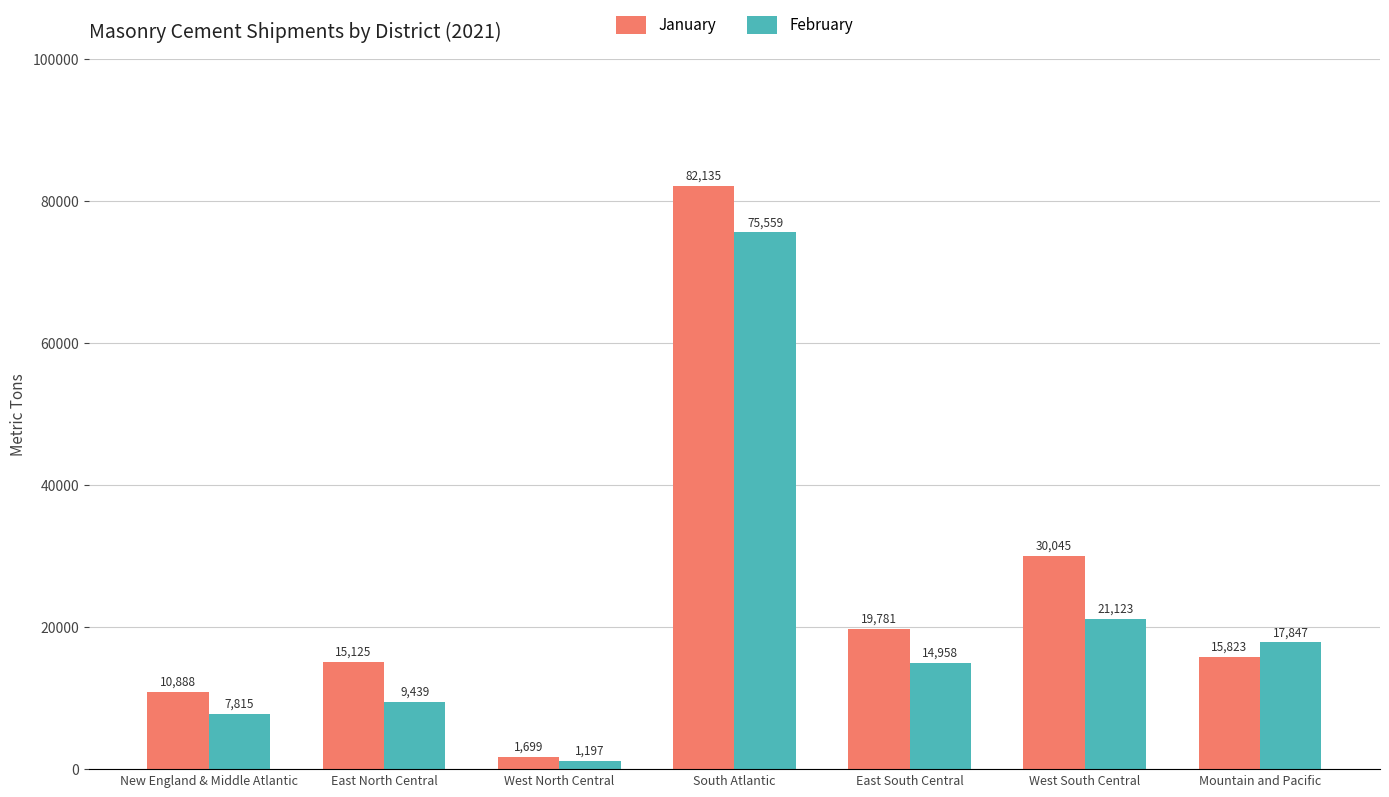

True or false: February has a value of 7815 at New England & Middle Atlantic.

True